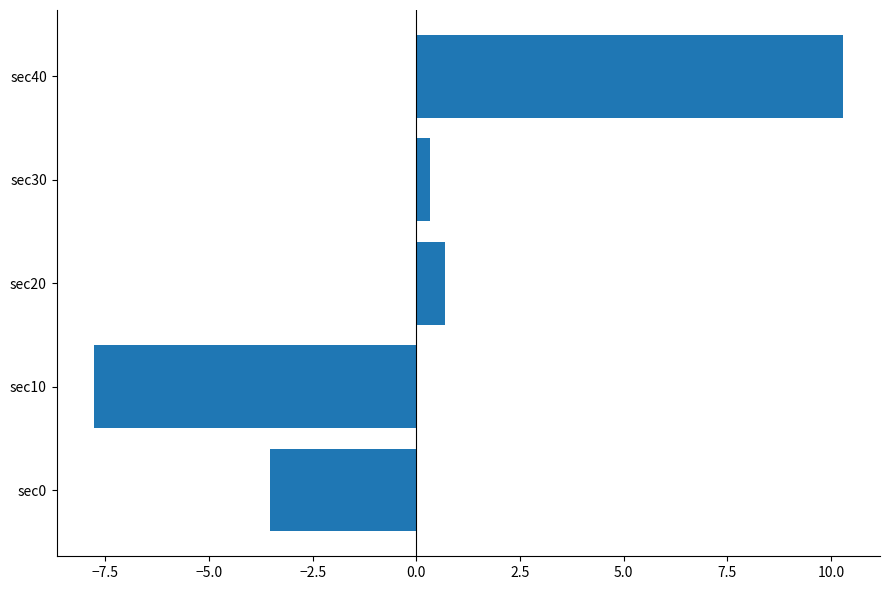

What is the minimum value shown in the chart?

-7.8